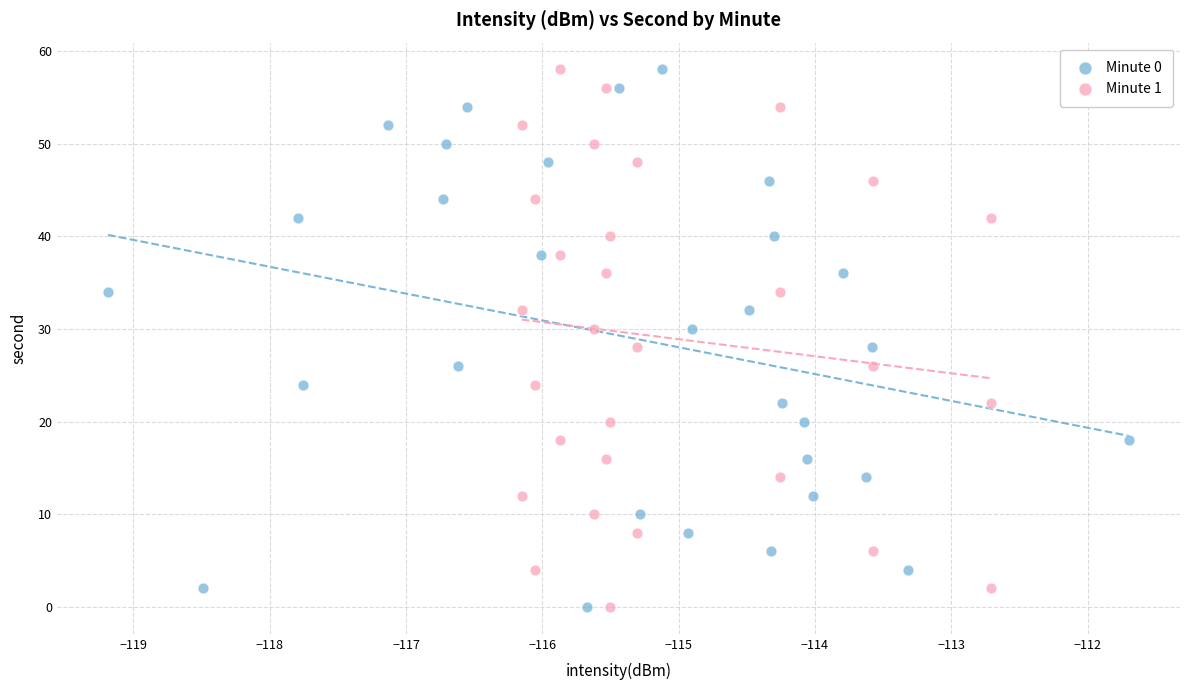

What are all the series names shown in the legend?

Minute 0, Minute 1